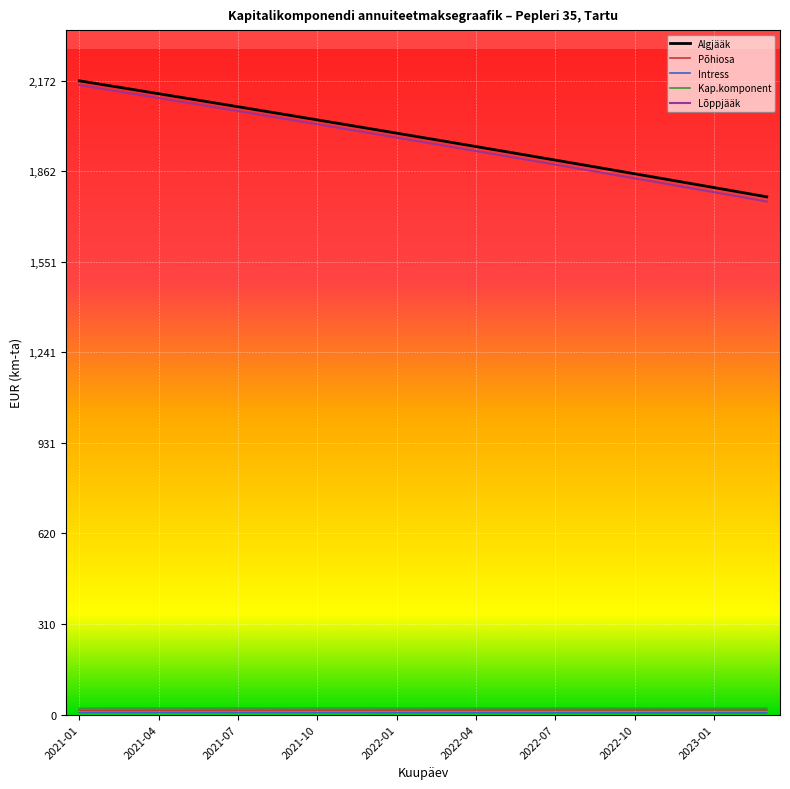

What is the greatest value displayed?

2172.6